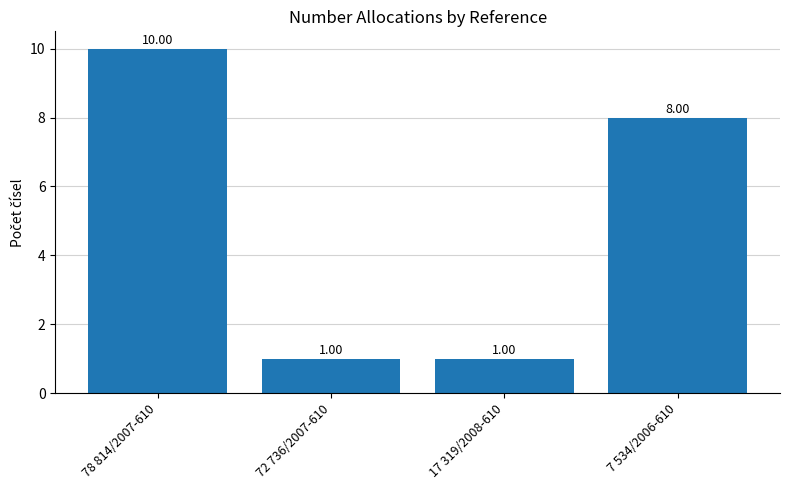

Reading right to left, extract all data points from this chart.

8	1	1	10